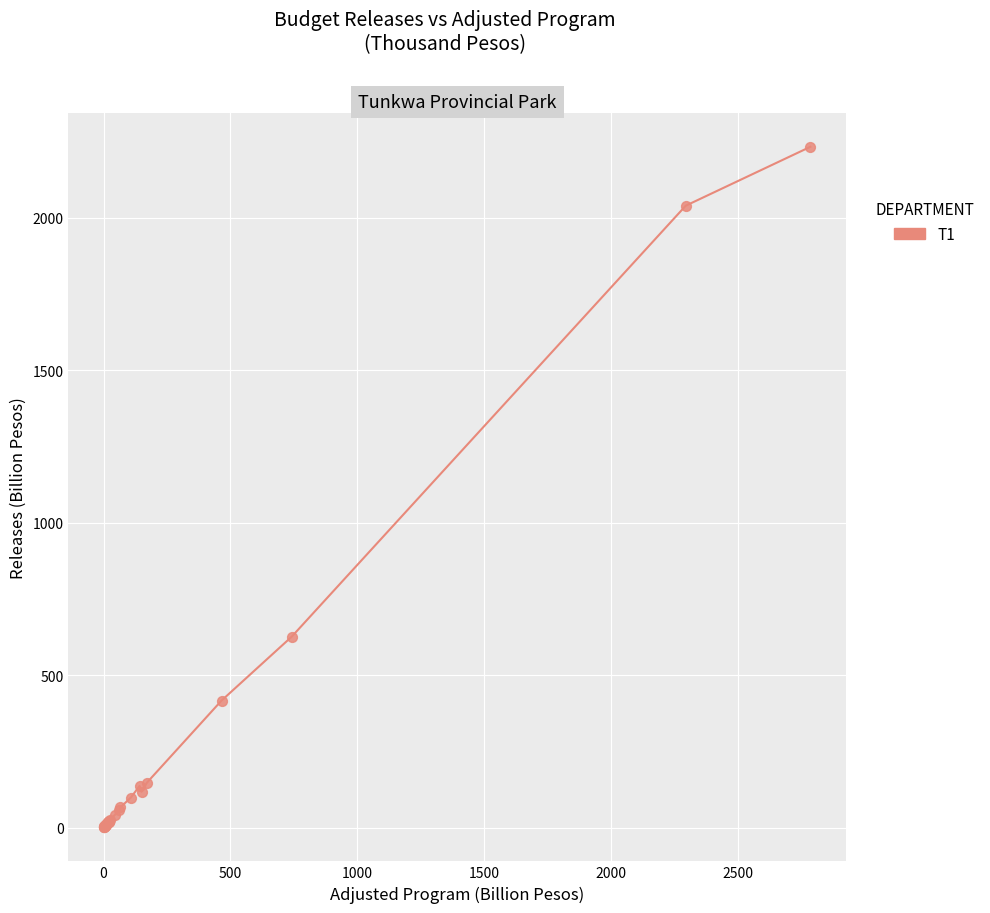

What Y value in the scatter plot is closest to 1116?

626.0